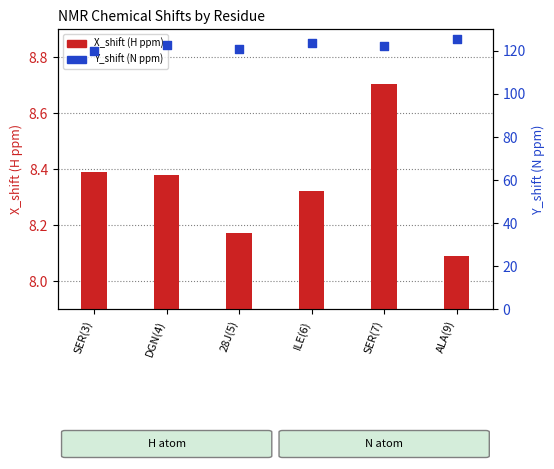

Which series has the largest Y range (max minus min)?

Y_shift (N ppm)